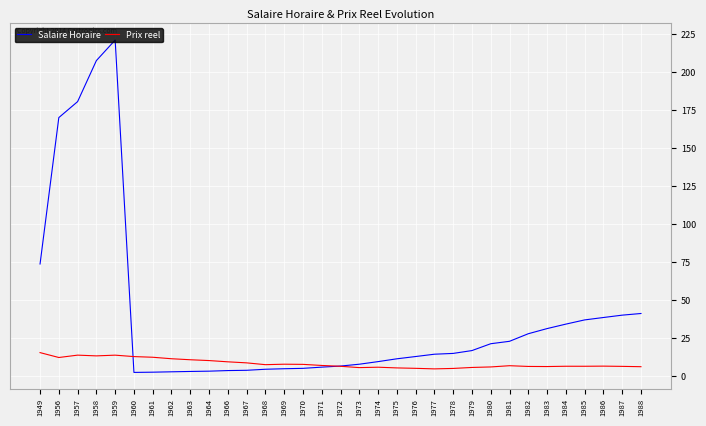

Does the chart display data point markers on the line(s)?

No